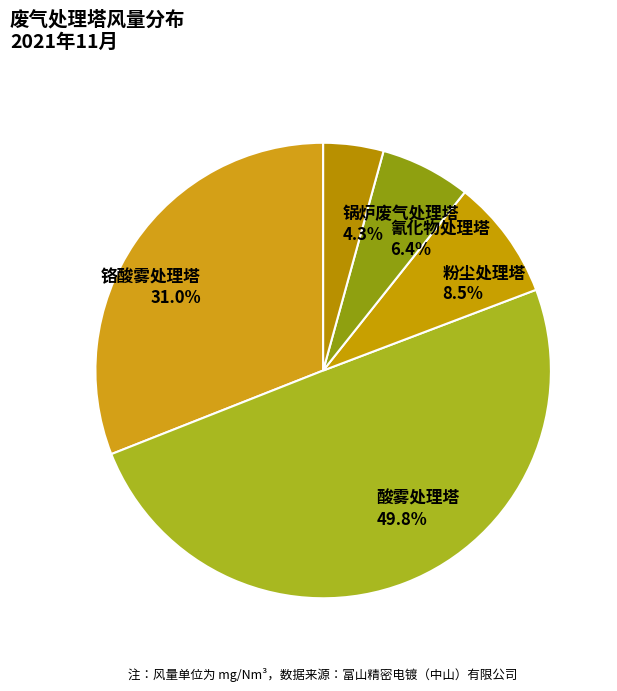

Combined, what portion of the pie is 粉尘处理塔 and 锅炉废气处理塔?

12.8%